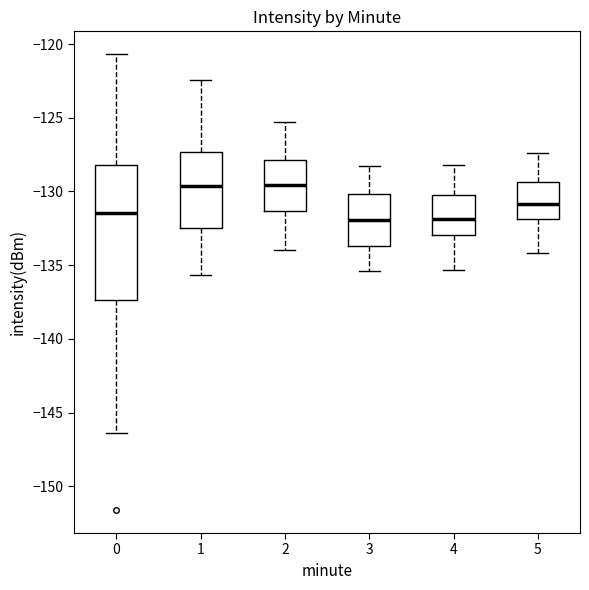

Reading left to right, read every box against the y-axis: the position of its median line, the range the box covers, and the ends of its whiskers. The values are not printed on the chart, so give them approximately, as read against the axis.

0: median -131.5, box -137.5 to -128.0, whiskers -146.5 to -120.5
1: median -129.5, box -132.5 to -127.5, whiskers -135.5 to -122.5
2: median -129.5, box -131.5 to -128.0, whiskers -134.0 to -125.5
3: median -132.0, box -133.5 to -130.0, whiskers -135.5 to -128.5
4: median -132.0, box -133.0 to -130.0, whiskers -135.5 to -128.0
5: median -131.0, box -132.0 to -129.5, whiskers -134.0 to -127.5